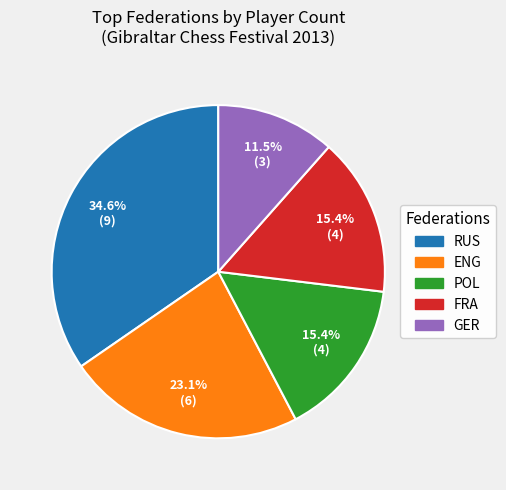

Is there any slice that represents more than half of the pie?

No